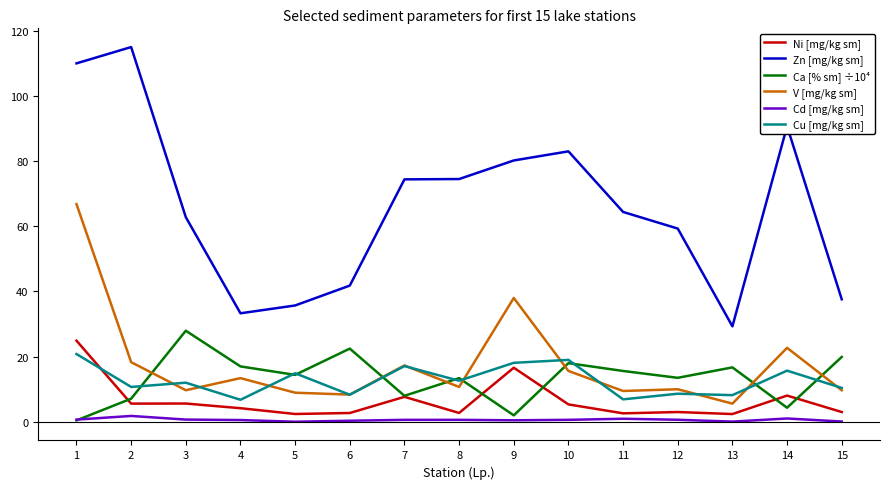

List the series in order of their peak value, lowest first.

Cd [mg/kg sm], Cu [mg/kg sm], Ni [mg/kg sm], Ca [% sm] ÷10⁴, V [mg/kg sm], Zn [mg/kg sm]